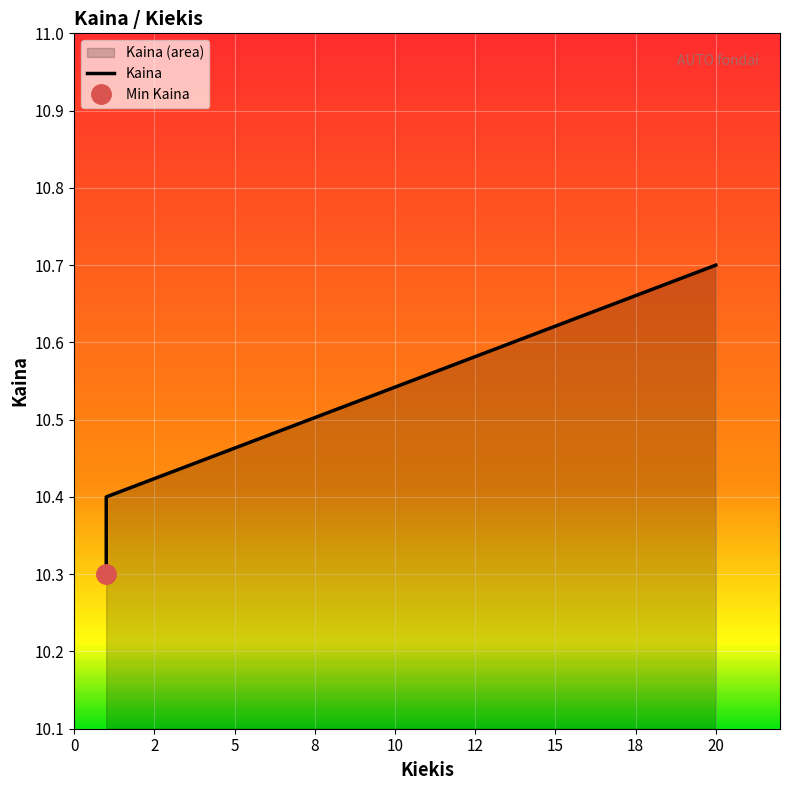

What is the sum of all values?

41.8